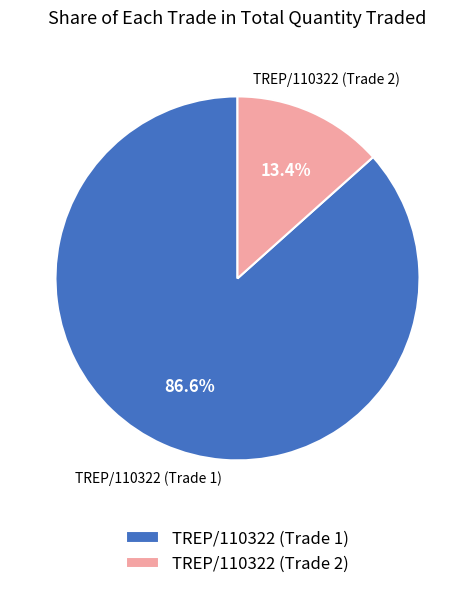

To the nearest percent, what is the difference between the largest and smallest slice percentages?

73%